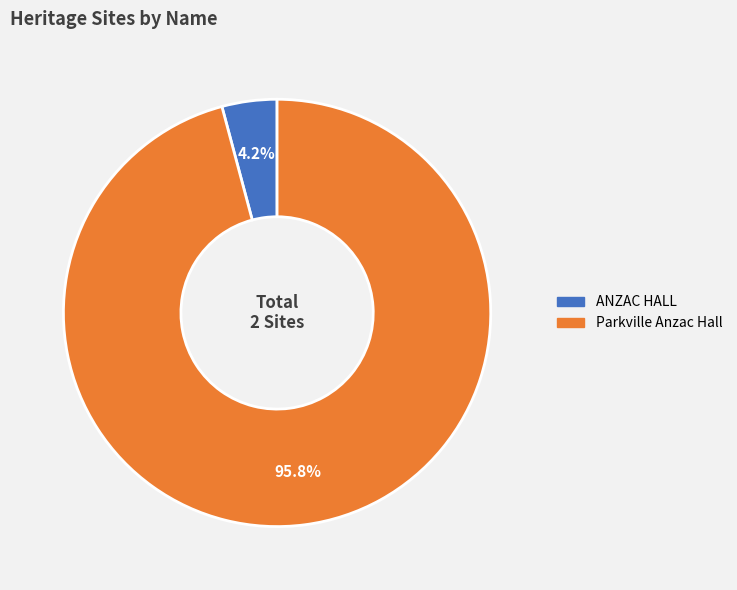

Which slice is the smallest?

ANZAC HALL